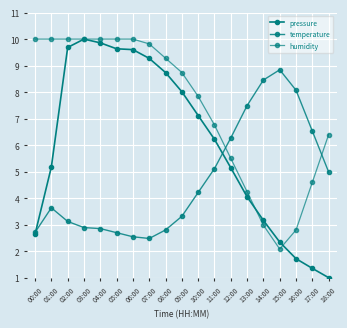

How many data points in humidity are less than 8?

9